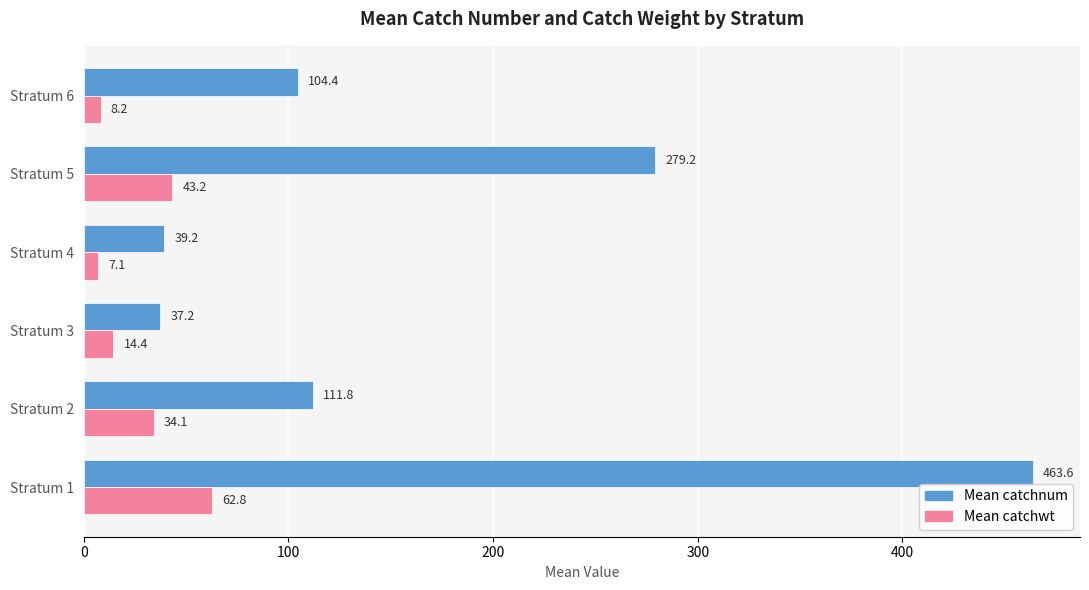

Is it true that Mean catchwt equals 7.1 at Stratum 4?

True